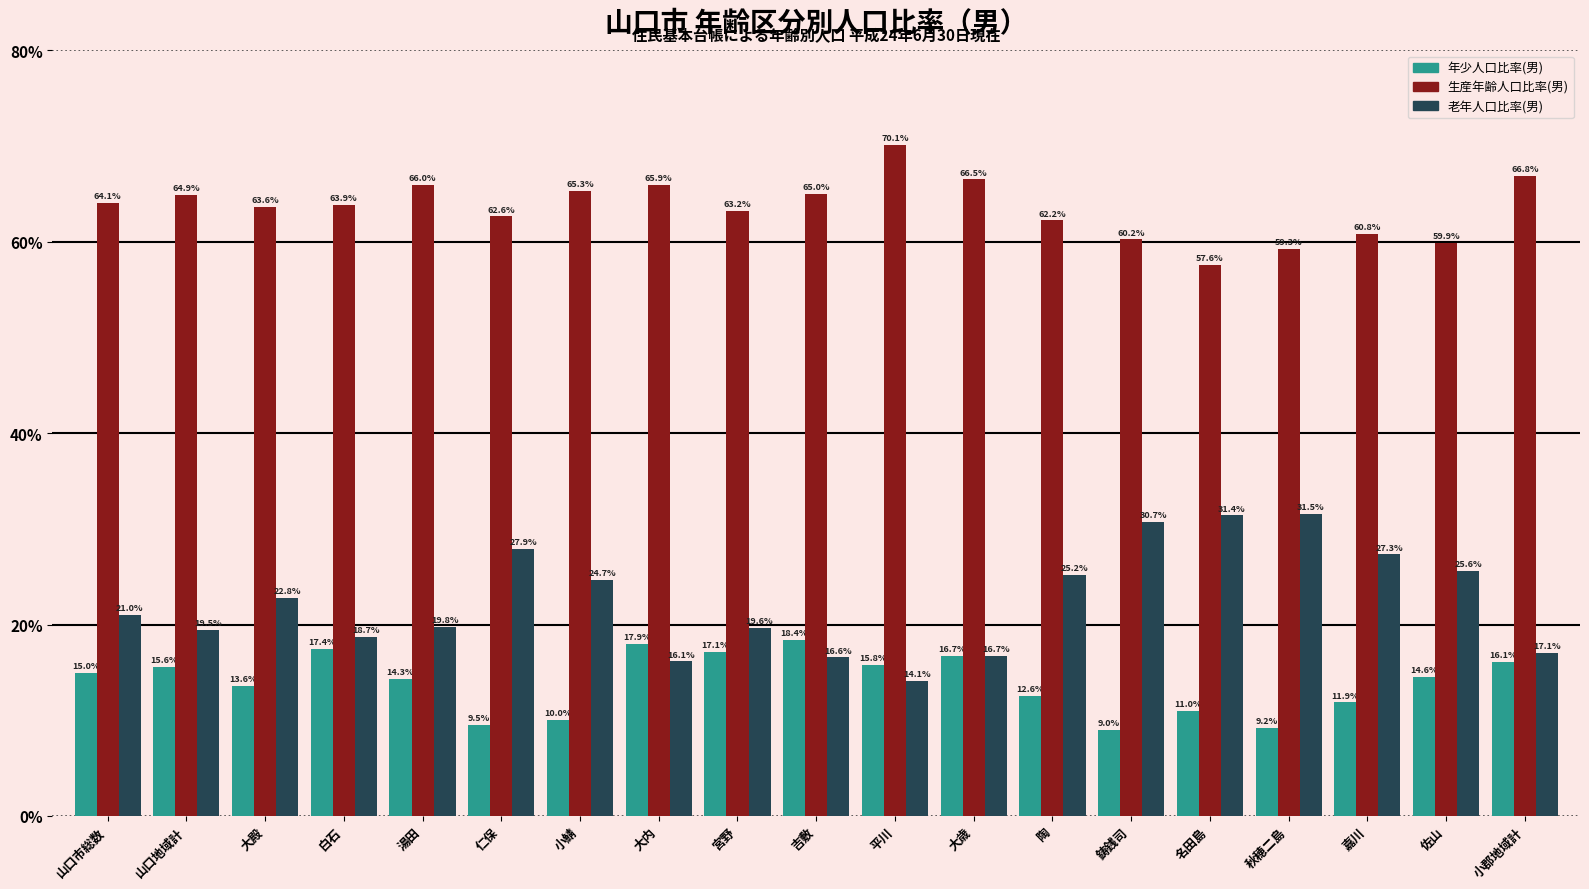

What is the difference between the 老年人口比率(男) values at 小鯖 and 白石?

6.0